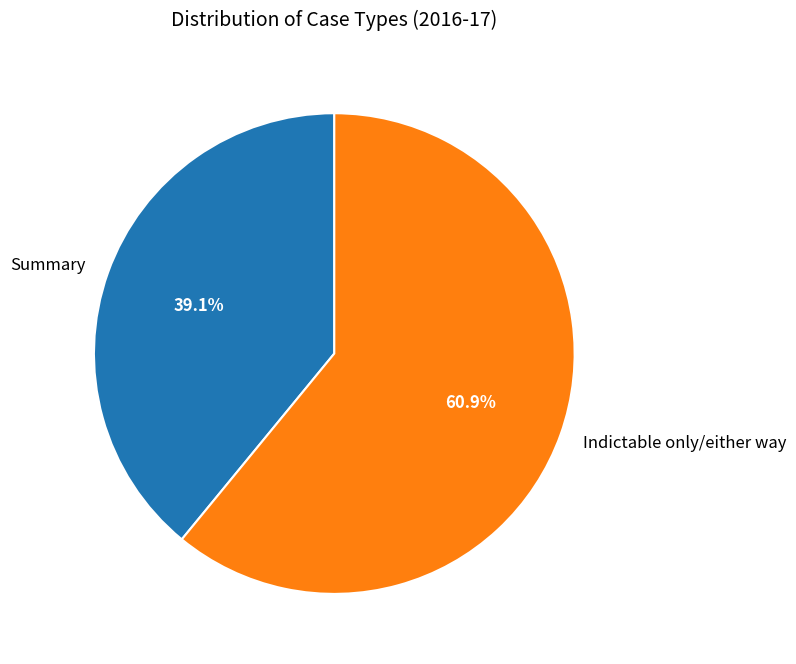

How many segments does this pie chart have?

2